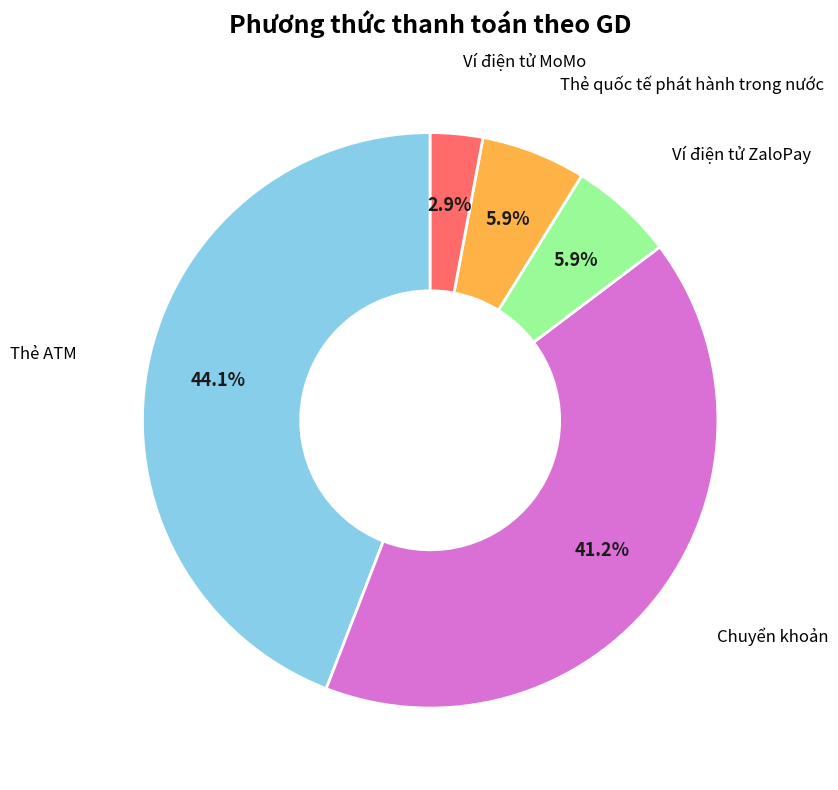

To the nearest percent, what is the difference between the largest and smallest slice percentages?

41%